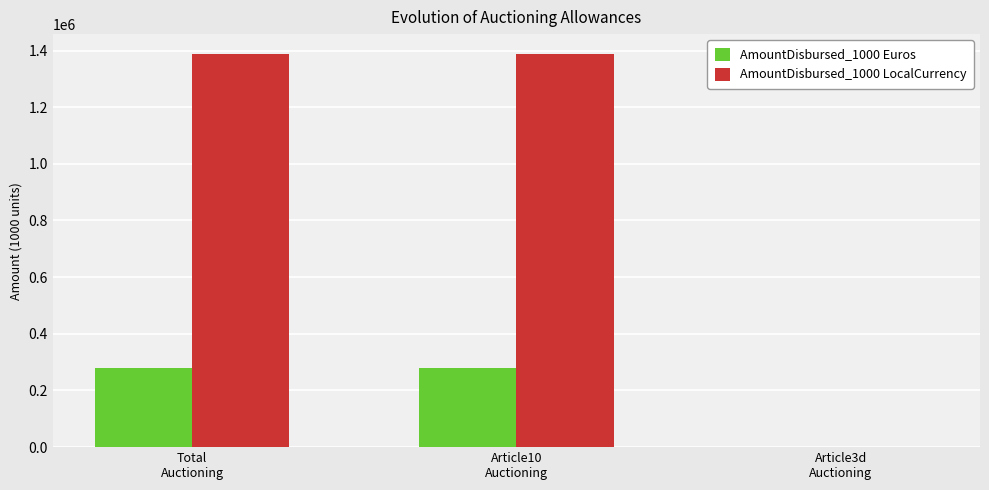

Are the bars grouped side by side (vs. stacked)?

Yes